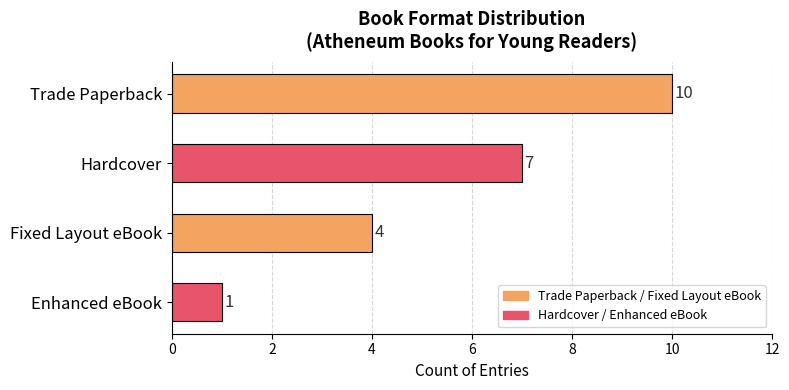

What is the value of the 1st bar from the top?

10